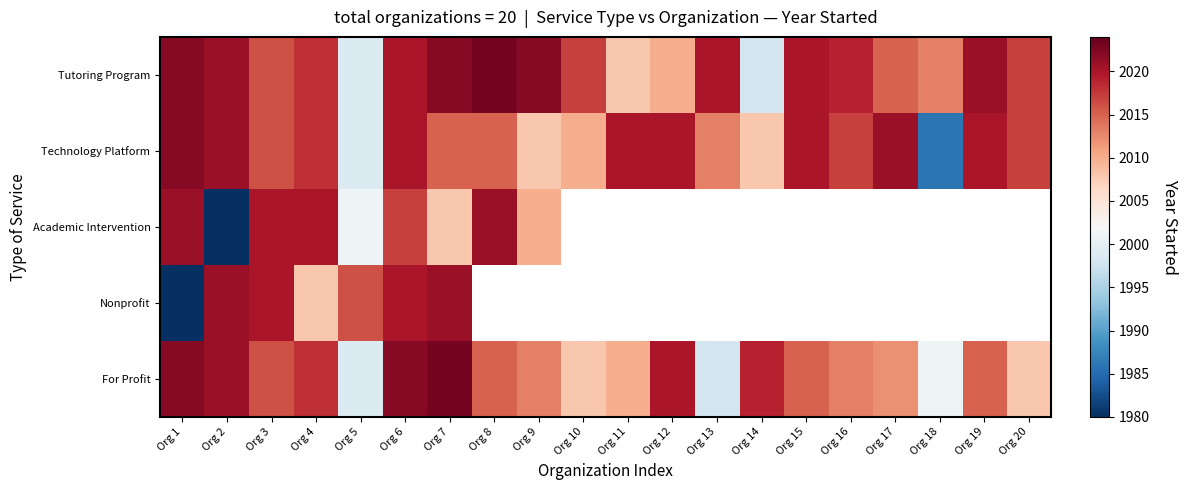

Where is Technology Platform nearest to the value 2004?

Org 9